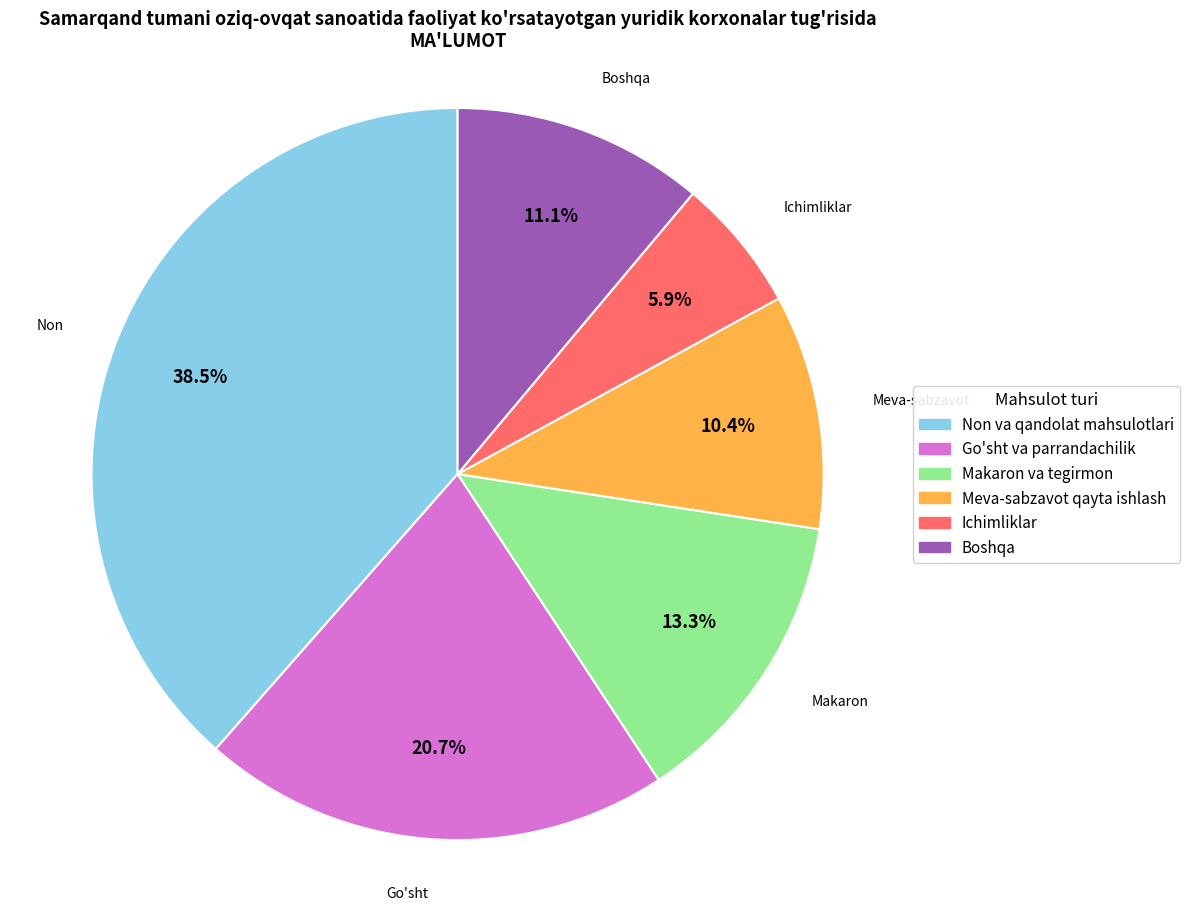

Rank the categories by value from lowest to highest.

Ichimliklar, Meva-sabzavot qayta ishlash, Boshqa, Makaron va tegirmon, Go'sht va parrandachilik, Non va qandolat mahsulotlari